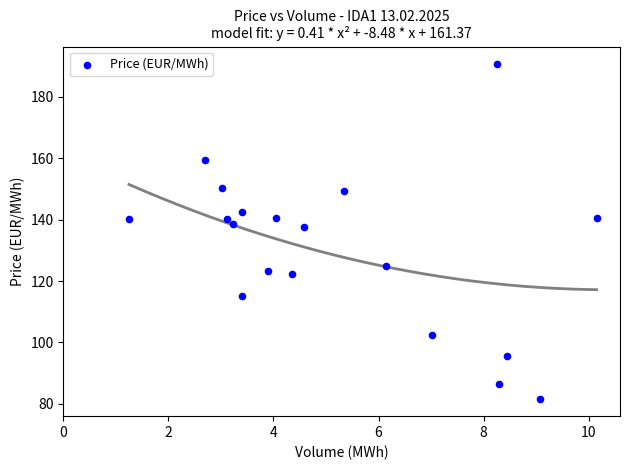

What is the range of Y values (max minus min)?

109.2